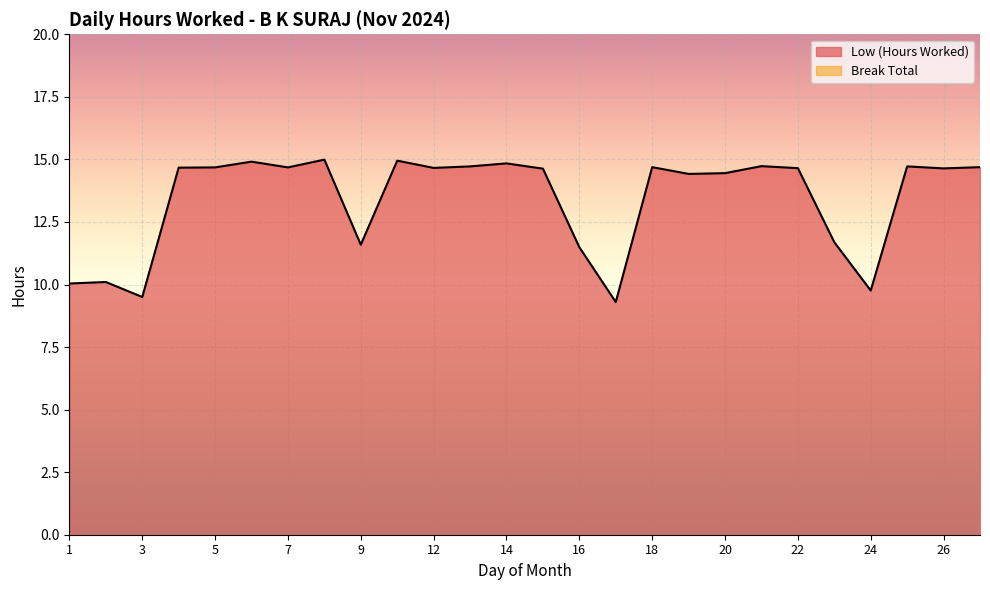

Reading left to right, list all the values displayed in this chart.

10.0	10.1	9.5	14.7	14.7	14.9	14.7	15.0	11.6	14.9	14.7	14.7	14.8	14.6	11.5	9.3	14.7	14.4	14.4	14.7	14.7	11.7	9.8	14.7	14.6	14.7